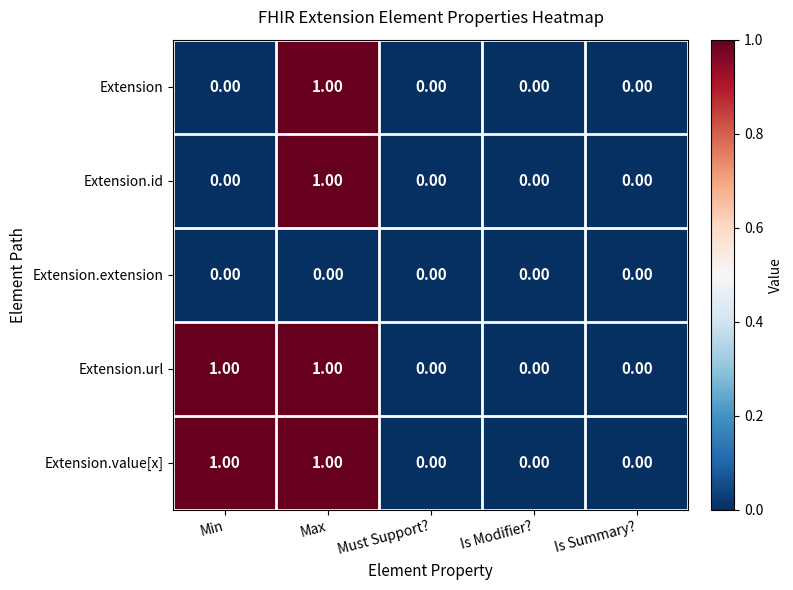

At which category is the sum across all series the highest?

Max